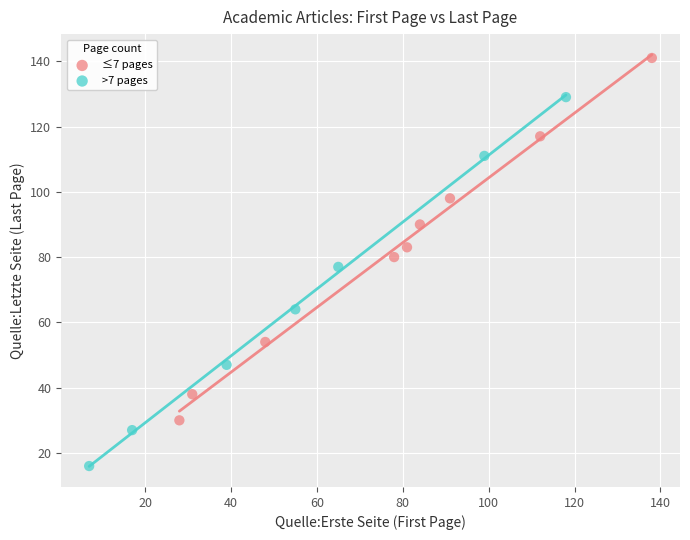

Which series contains the highest Y value?

≤7 pages